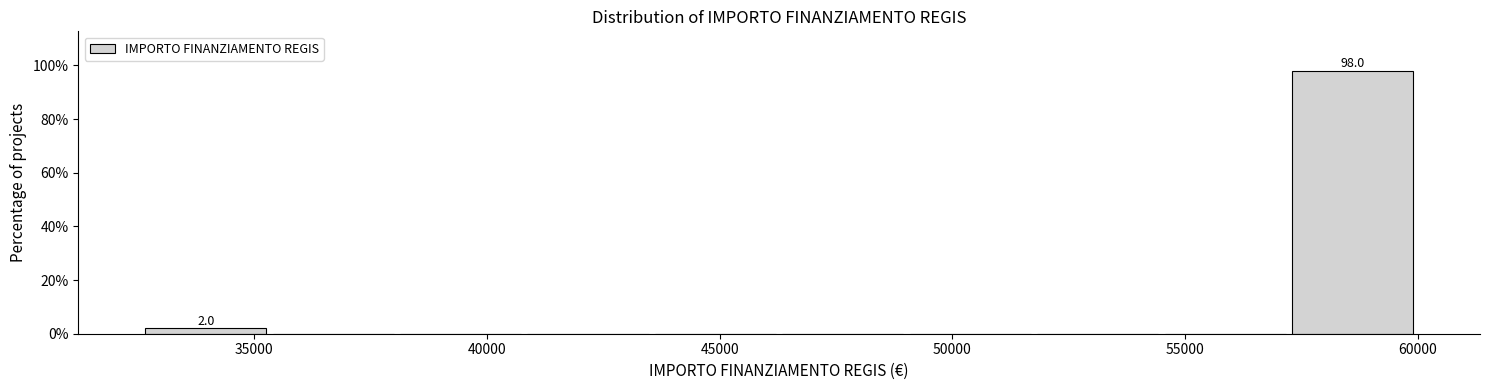

Over which range of the x-axis is the bar tallest?

57000 to 60000